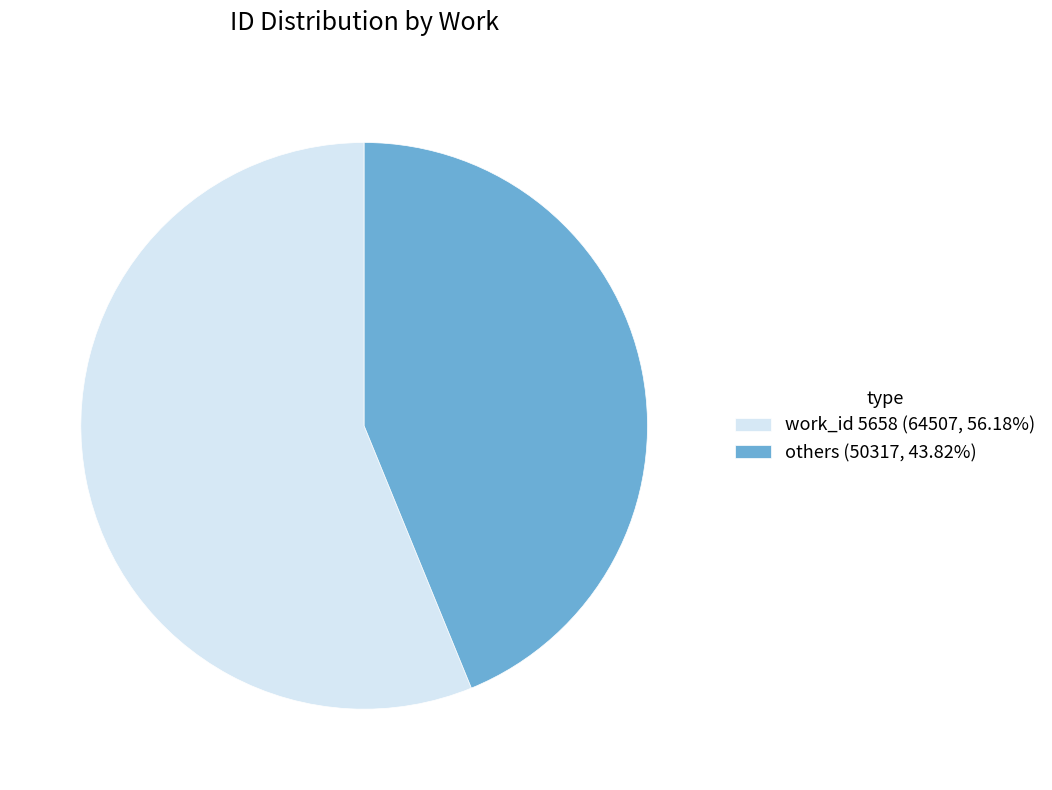

Do work_id 5658 (64507, 56.18%) and others (50317, 43.82%) together represent more than half of the pie?

Yes